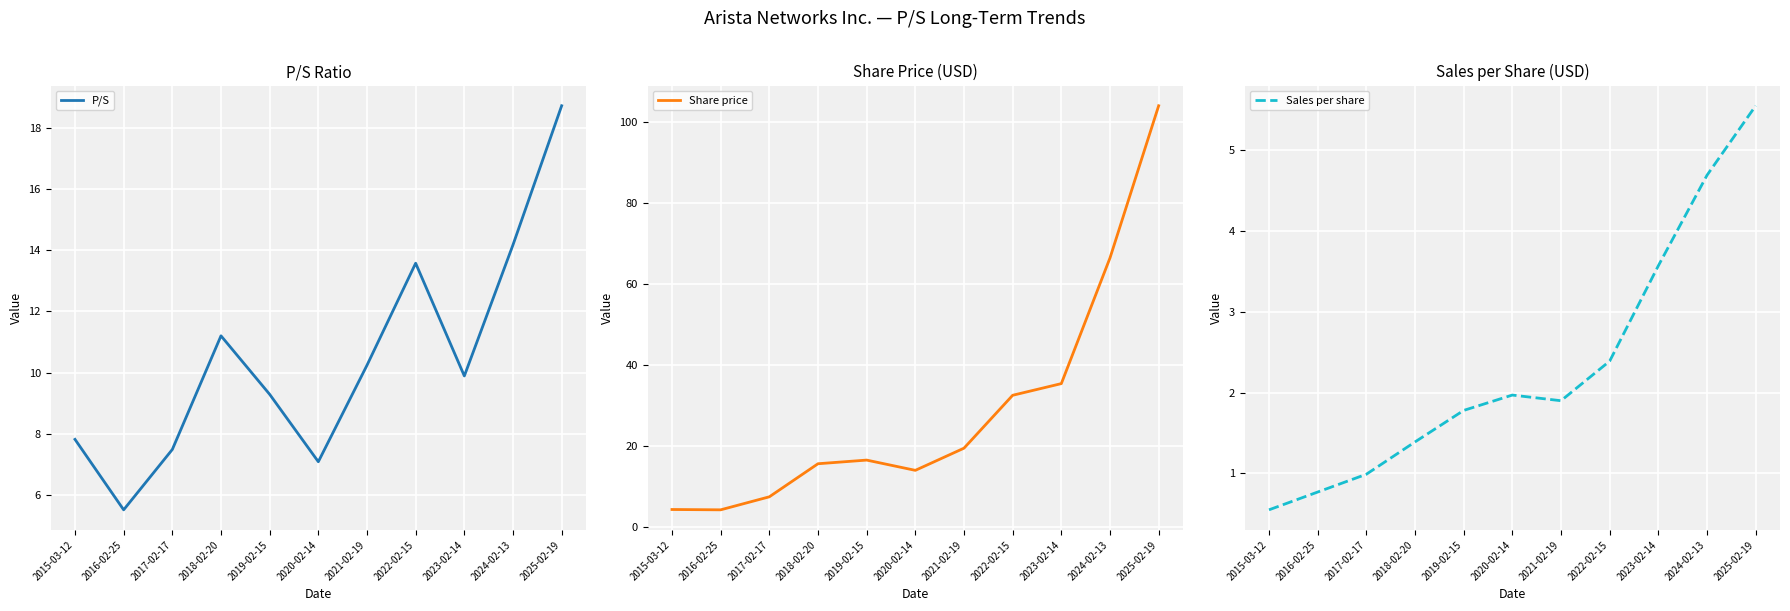

What is the difference between the maximum and second lowest values in the P/S series?

11.6